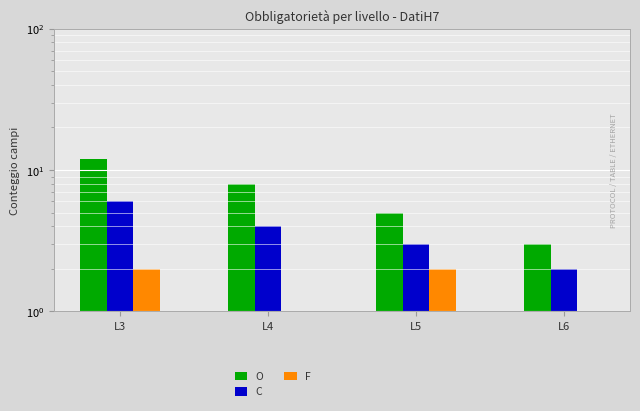

What is the maximum value shown in the chart?

12